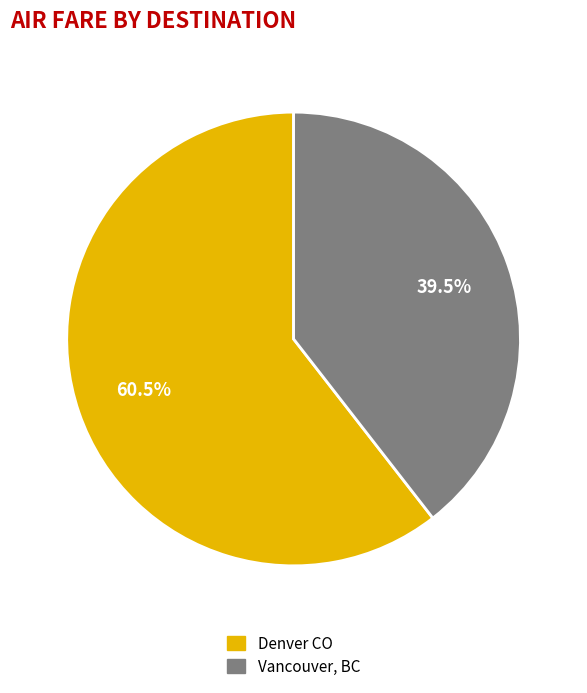

Does Vancouver, BC represent more than half of the total?

No